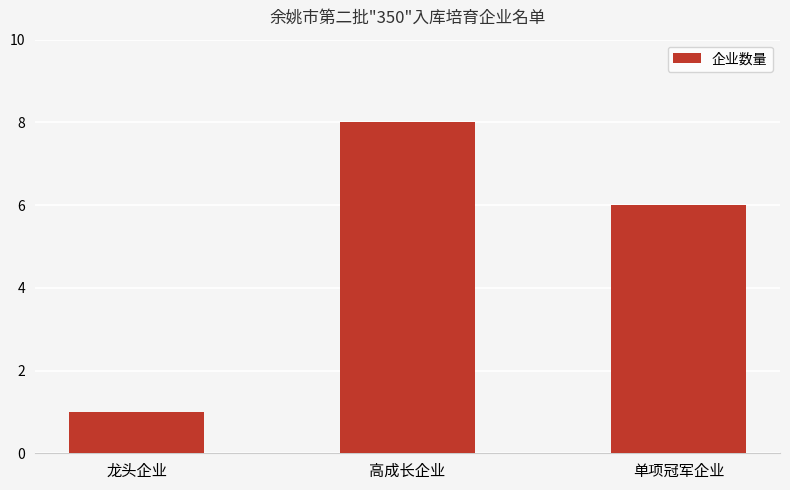

Reading right to left, what are all the values shown in this chart?

单项冠军企业=6	高成长企业=8	龙头企业=1